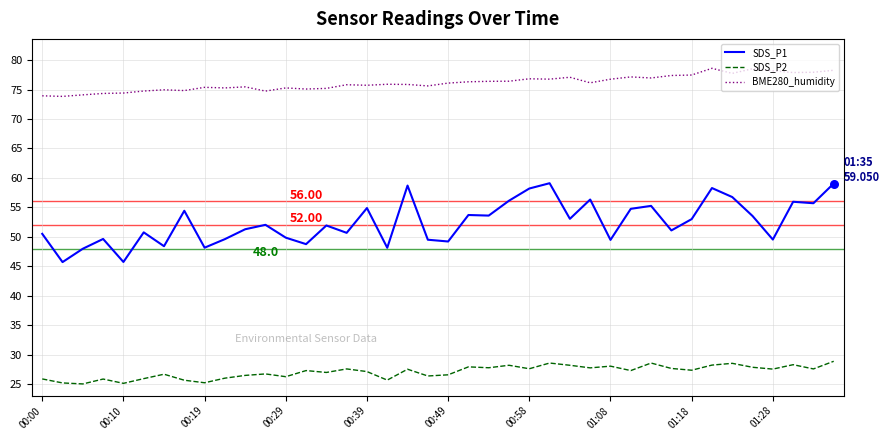

Which series has the largest total across all categories?

BME280_humidity